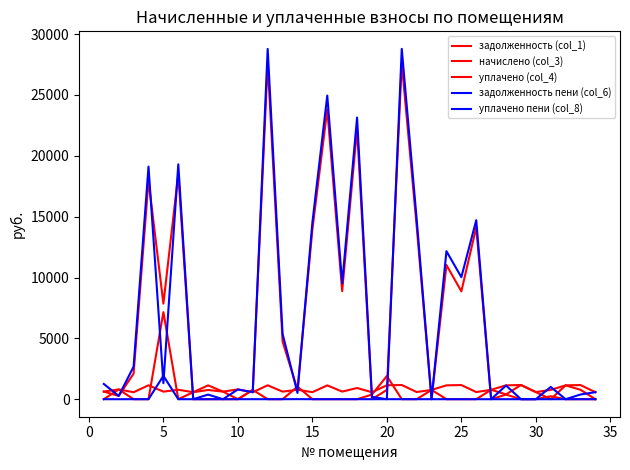

Is this an area chart (filled region under the line)?

No